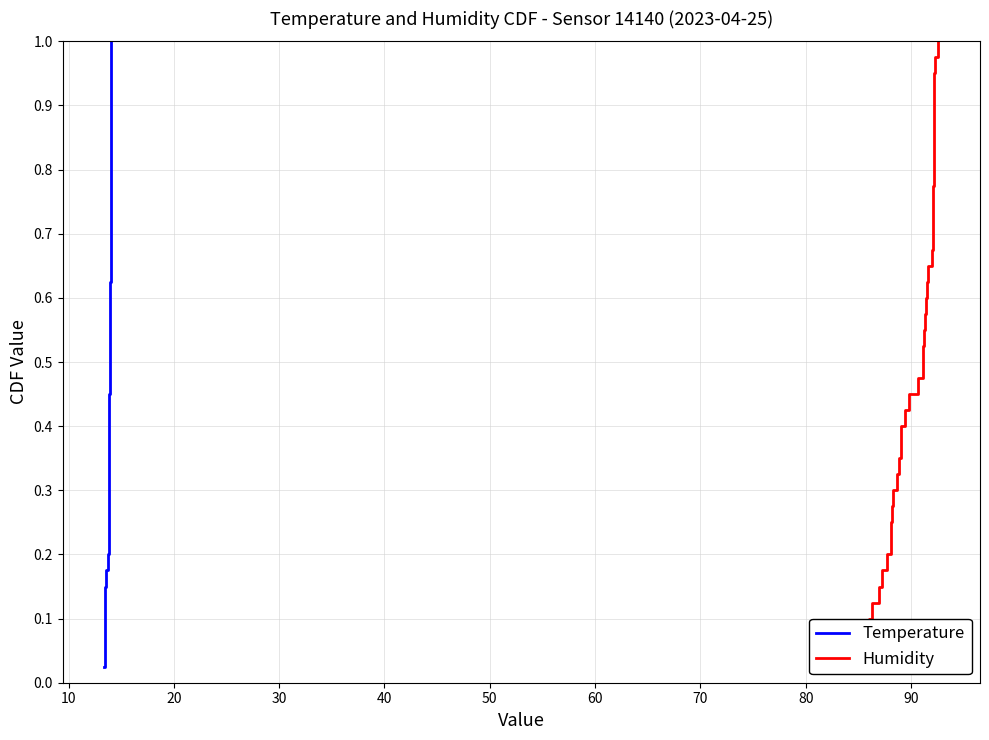

True or false: Temperature and Humidity cross at least once.

False